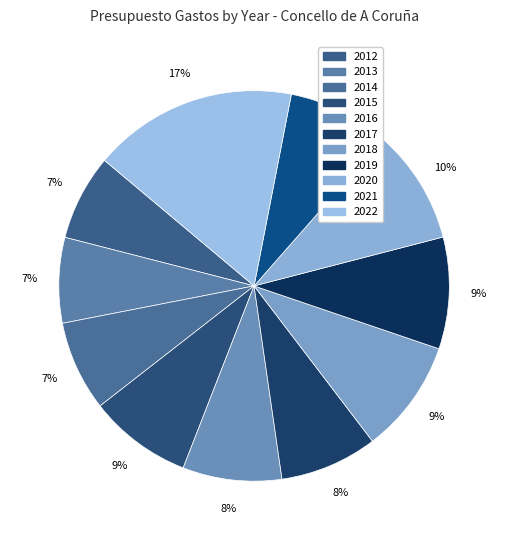

How much of the chart is everything except 2020?

90.5%